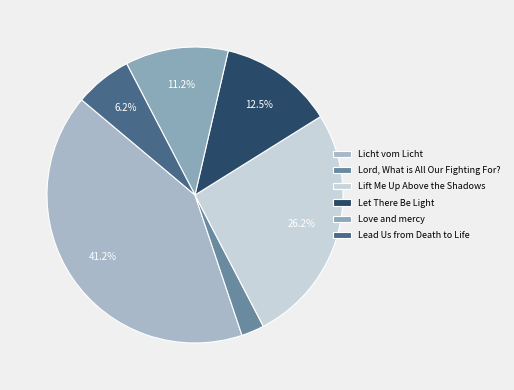

Is there a majority slice in this chart?

No